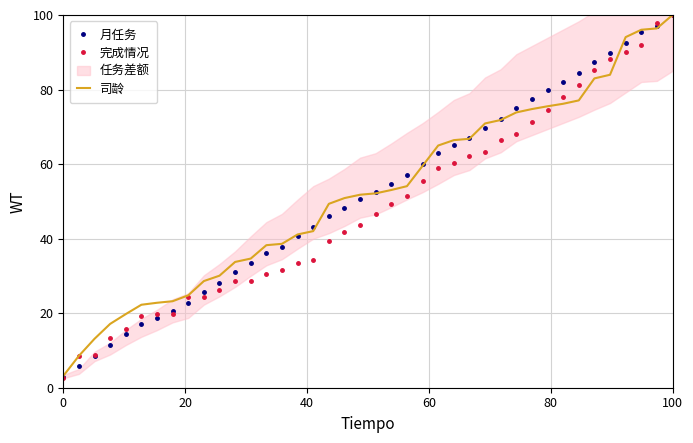

At which label does 月任务 reach its peak?

100